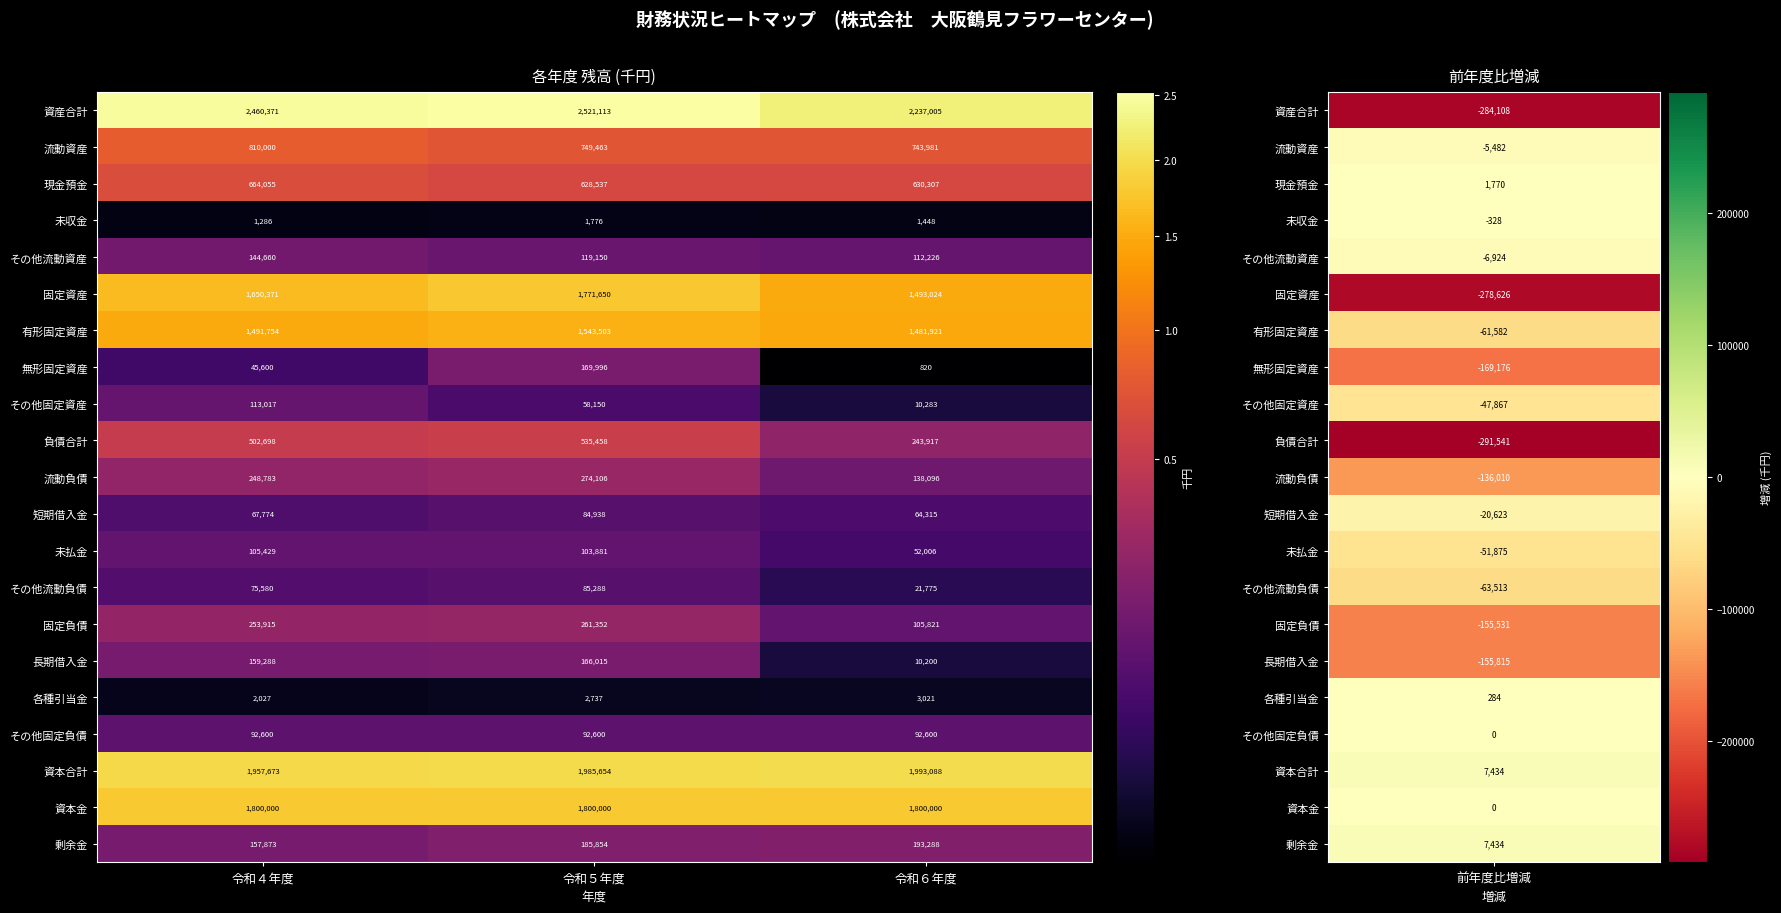

Which series has the largest total across all categories?

資産合計